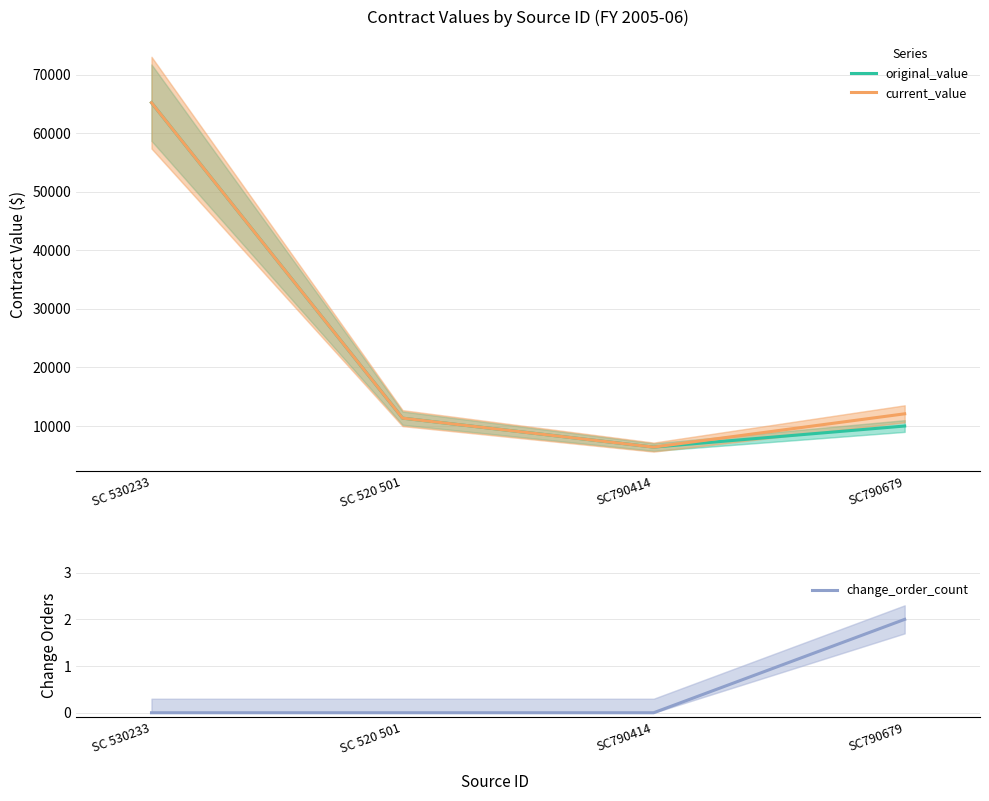

What is the maximum value shown in the chart?

65200